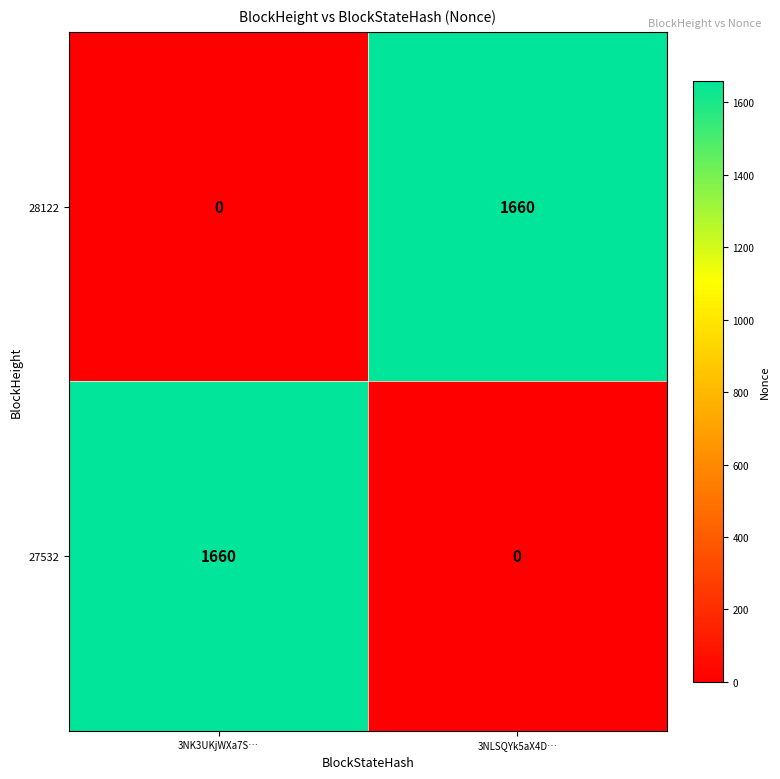

The value of 28122 at 3NK3UKjWXa7S… is -578. True or false?

False